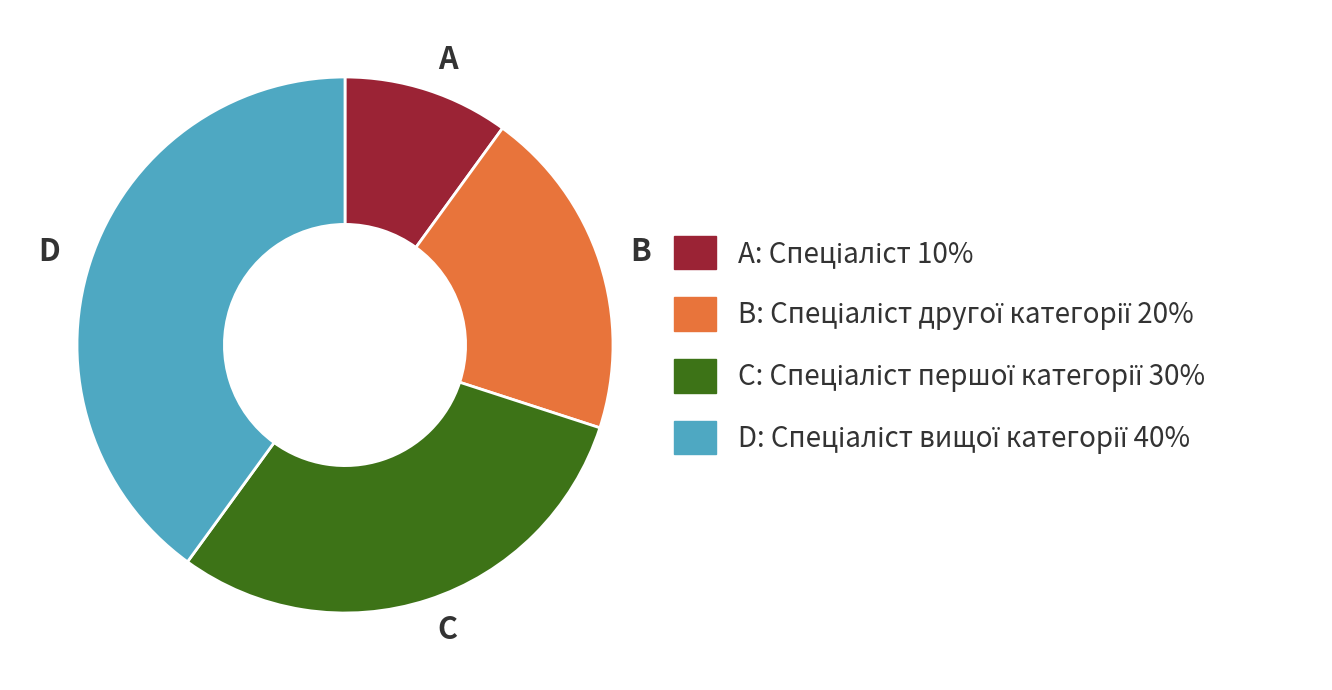

Rank the categories by value from lowest to highest.

A, B, C, D